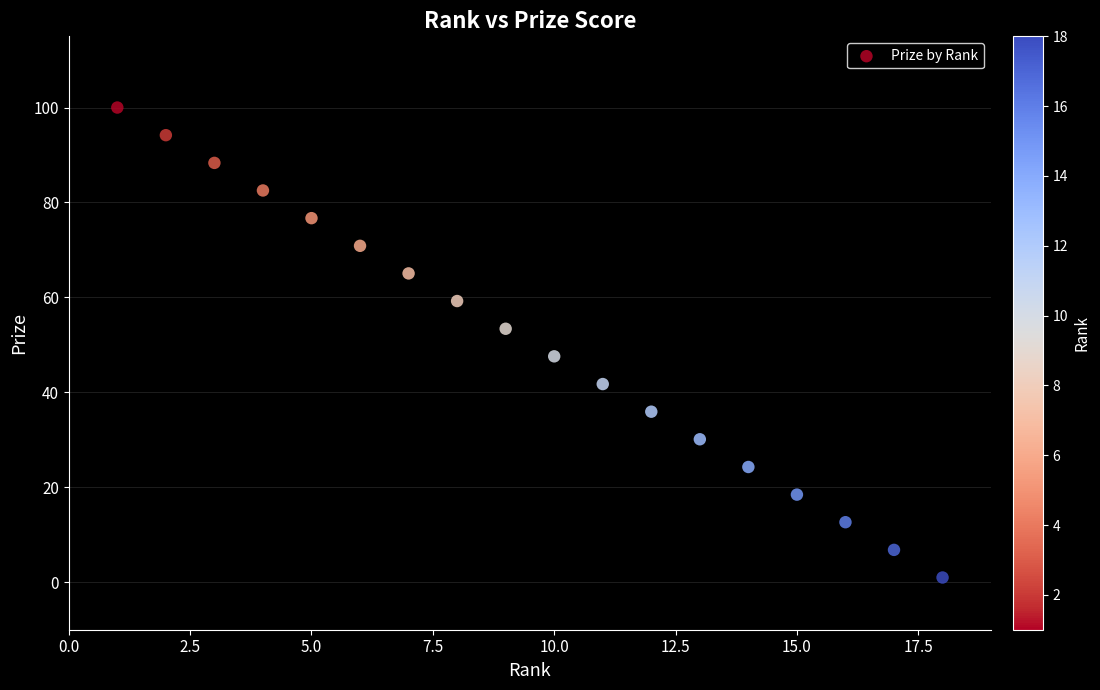

What is the range of X values (max minus min)?

17.0